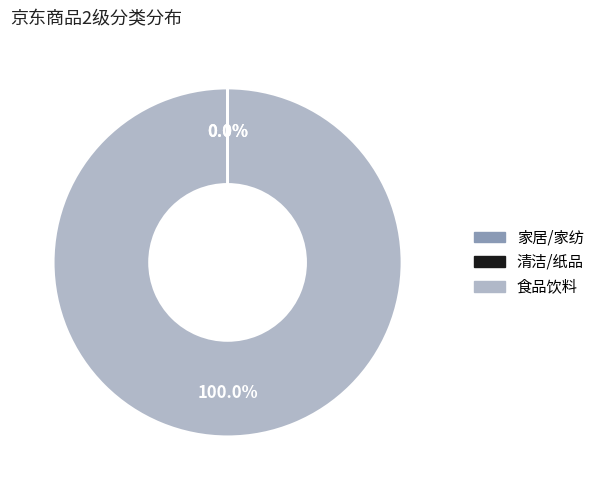

To the nearest percent, what is the difference between the largest and smallest slice percentages?

100%